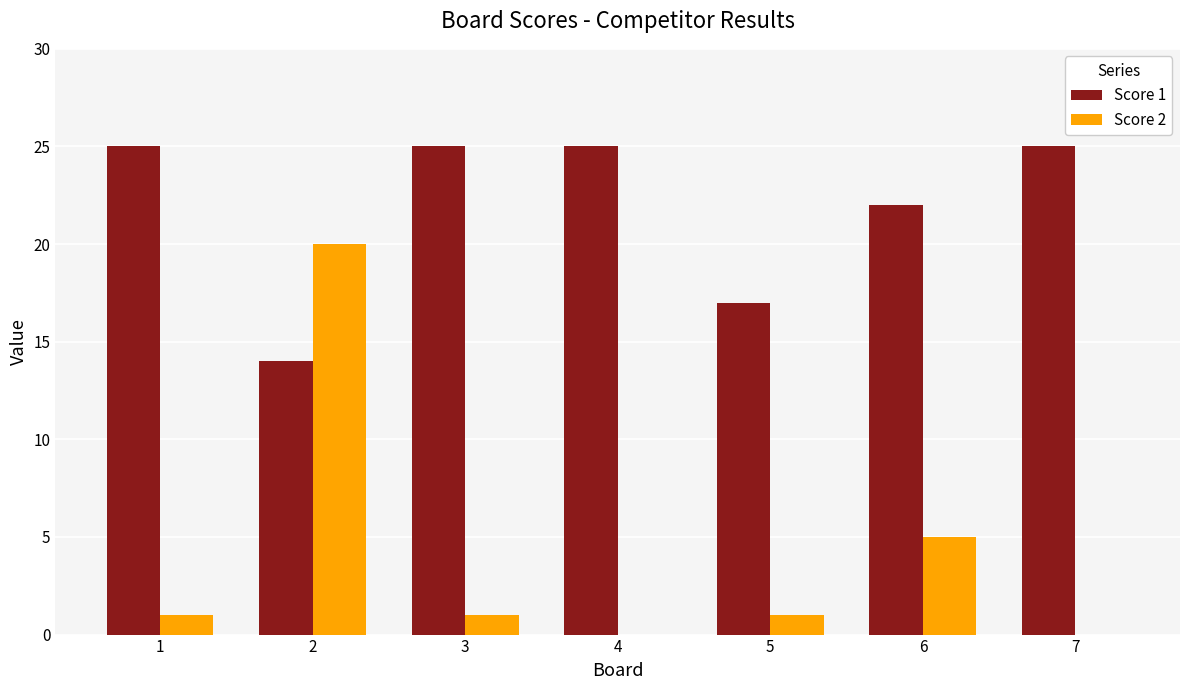

Is the value of Score 1 at 2 greater than the value of Score 2 at 2?

No